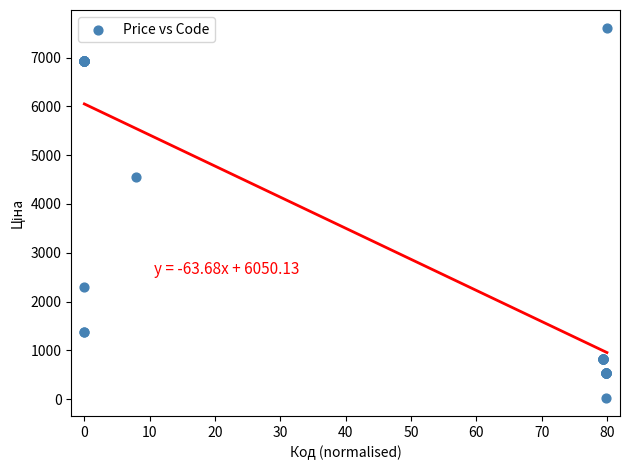

What Y value in the scatter plot is closest to 3814?

4561.9